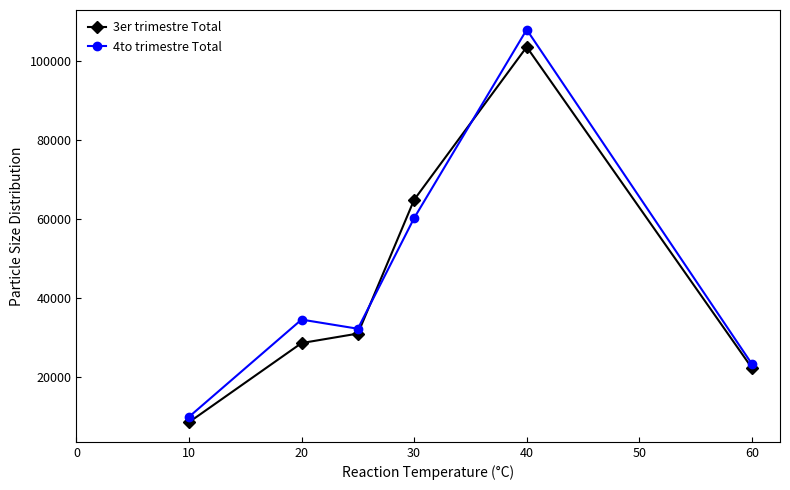

In 4to trimestre Total, how many points are lower than both neighbors (excluding endpoints)?

1